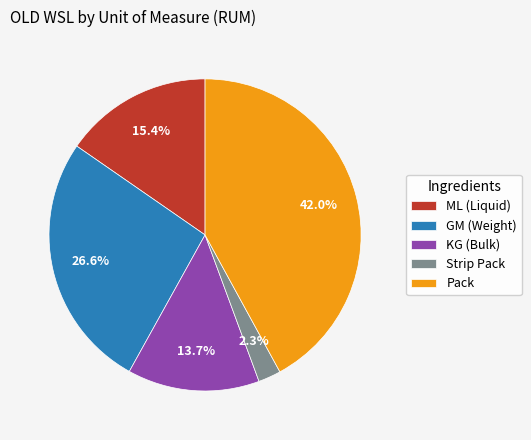

To the nearest percent, what is the average slice percentage?

20%